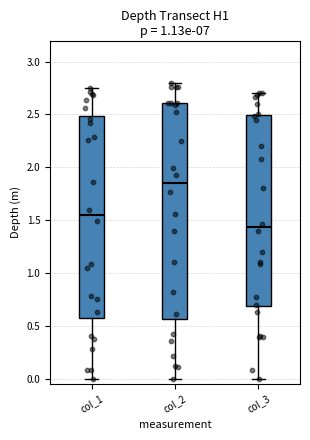

Which box's median line is the highest?

col_2